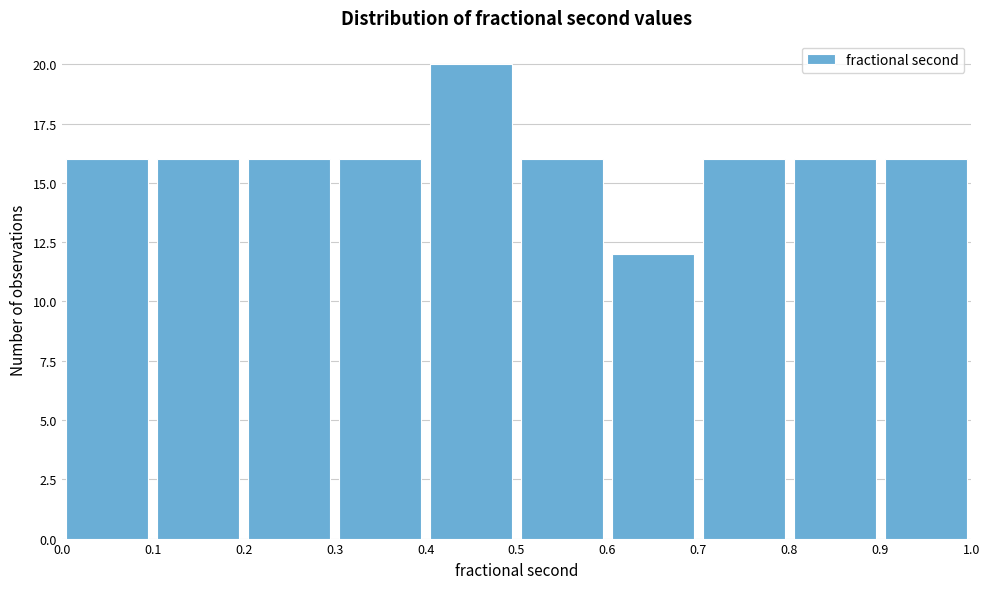

Reading left to right, transcribe this chart: for each bar, give the range it covers on the x-axis and its height. The values are not printed on the chart, so give them approximately, as read against the axis.

0.0 to 0.1: 16
0.1 to 0.2: 16
0.2 to 0.3: 16
0.3 to 0.4: 16
0.4 to 0.5: 20
0.5 to 0.6: 16
0.6 to 0.7: 12
0.7 to 0.8: 16
0.8 to 0.9: 16
0.9 to 1.0: 16